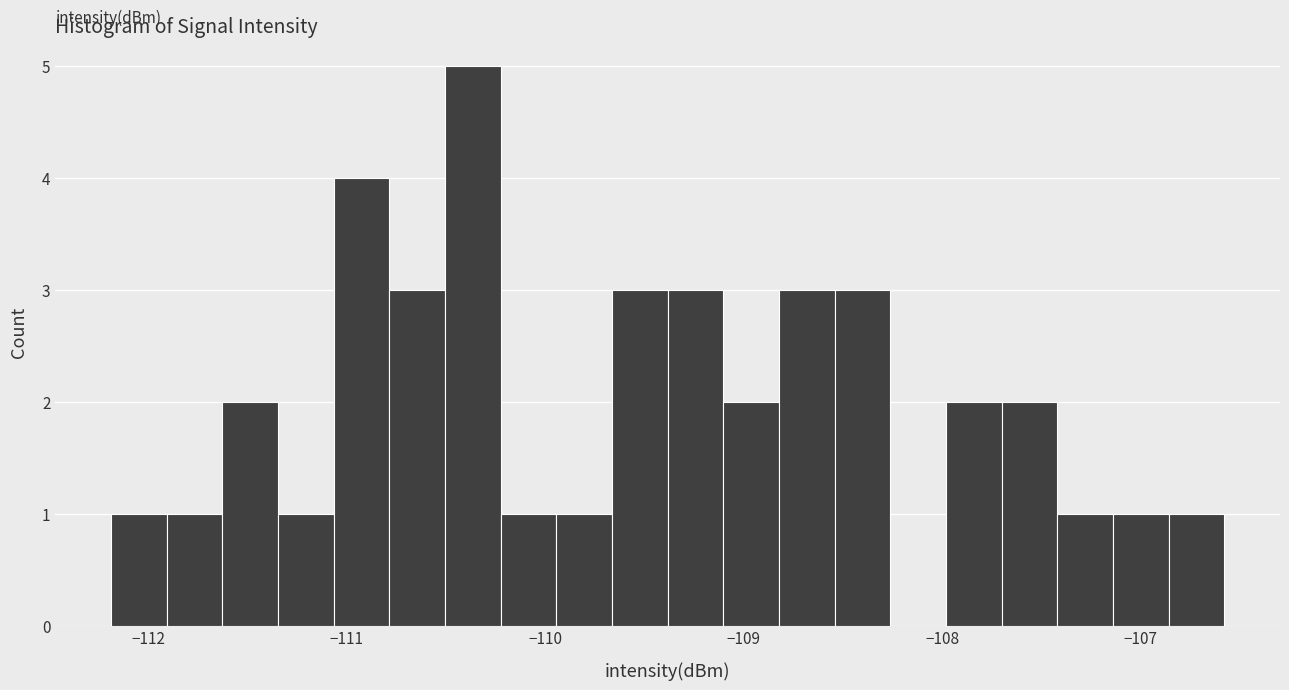

Around what value on the x-axis is the tallest bar? Give the approximate position of its centre, as read against the axis.

-110.4